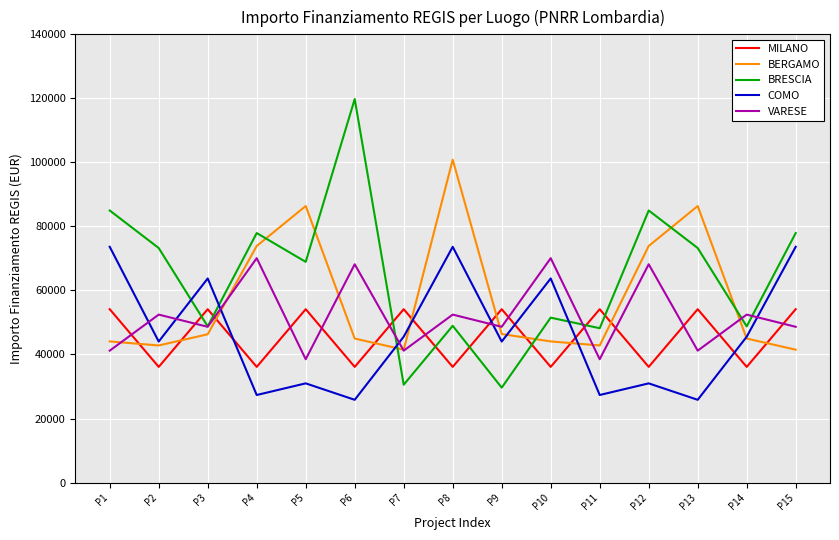

How many lines are shown in the chart?

5